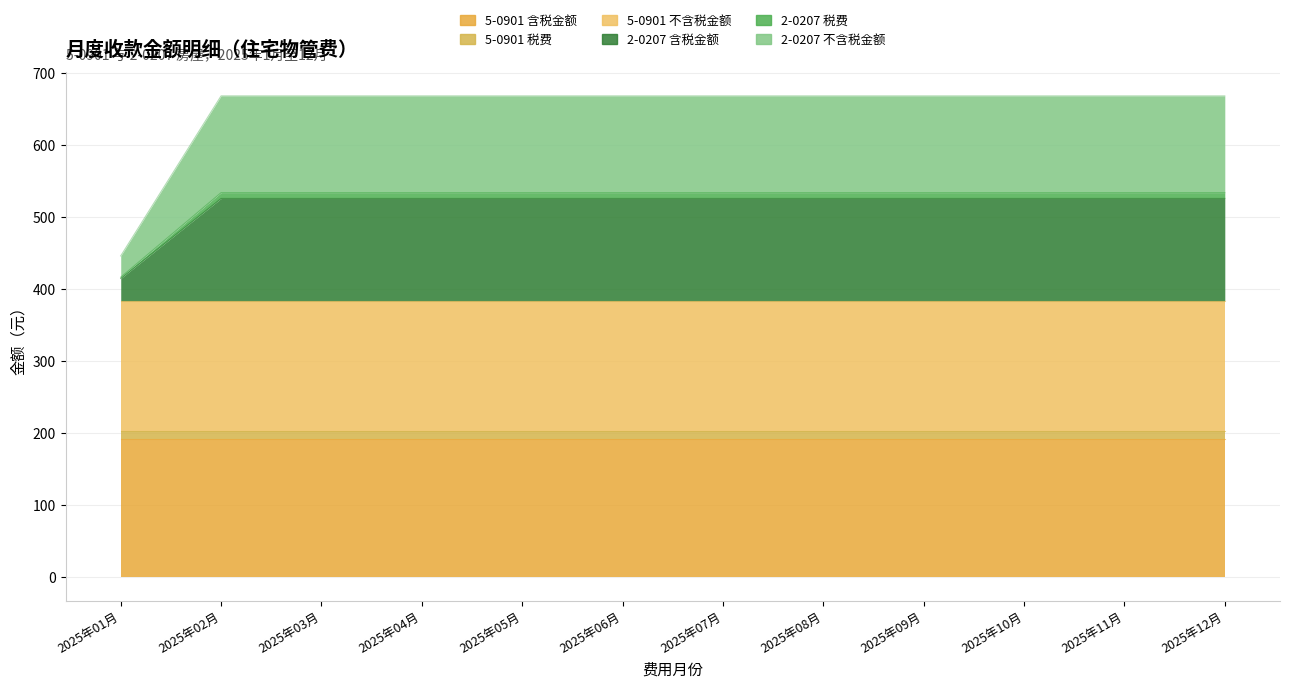

List the labels in order of 2-0207 不含税金额 value, smallest first.

2025年01月, 2025年02月, 2025年03月, 2025年04月, 2025年05月, 2025年06月, 2025年07月, 2025年08月, 2025年09月, 2025年10月, 2025年11月, 2025年12月